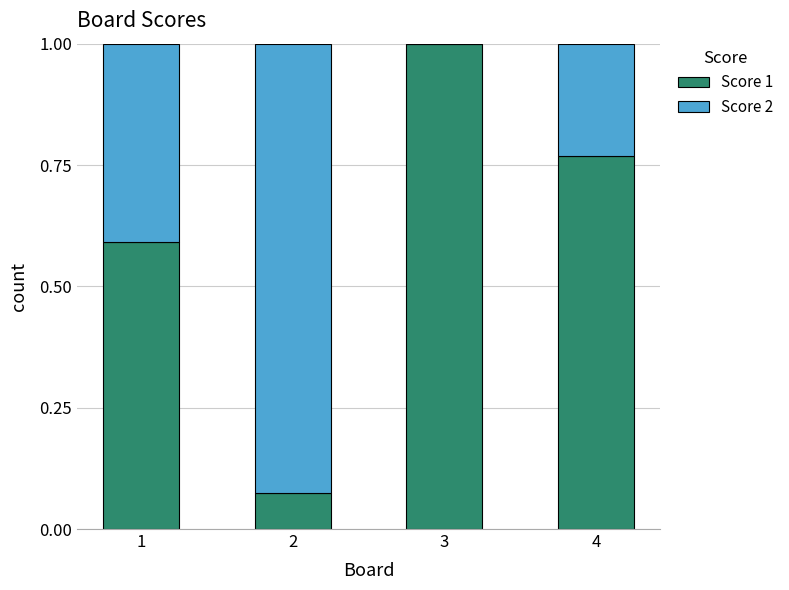

True or false: Score 1 has a value of 0.6 at 1.

True